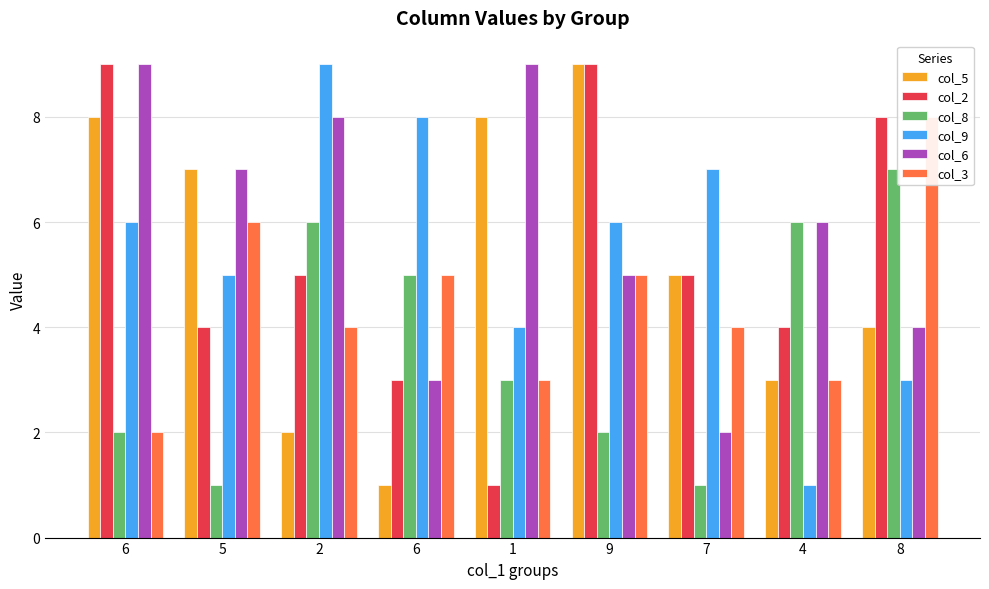

Does the chart contain stacked bars?

No